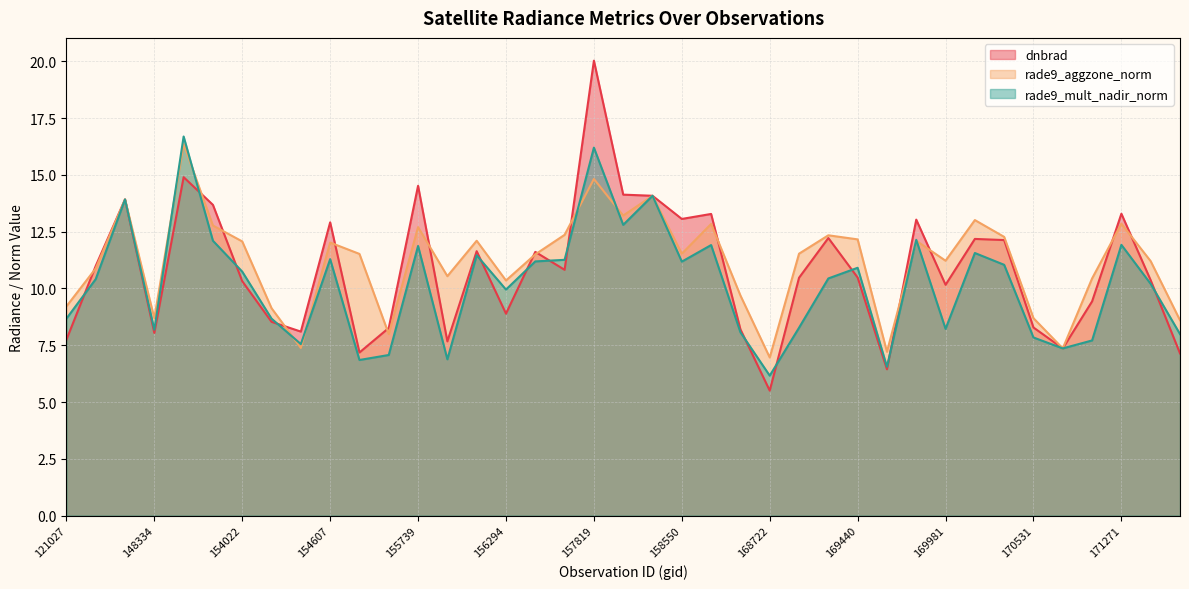

Is the value of dnbrad at 170716 greater than the value of rade9_mult_nadir_norm at 154406?

No